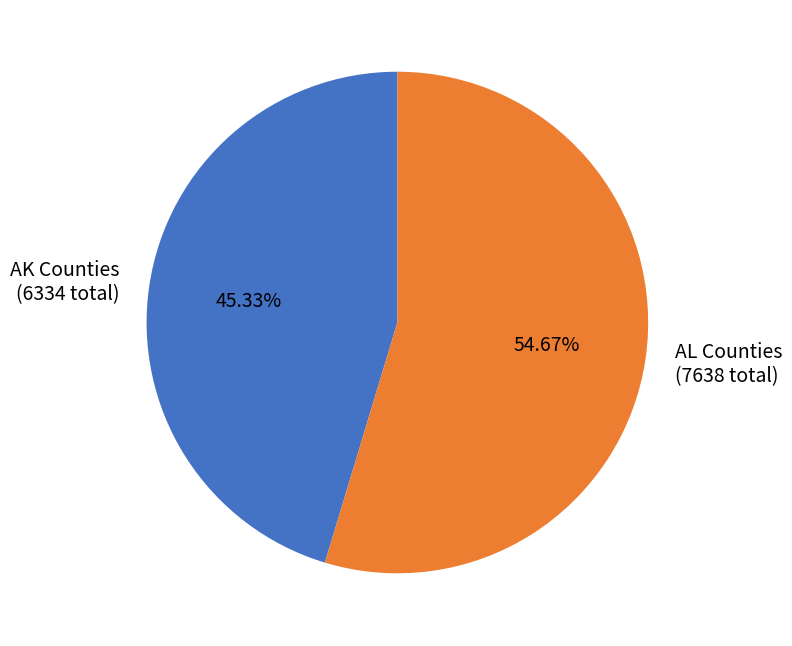

Which slice represents more than half of the pie?

AL Counties (7638 total)